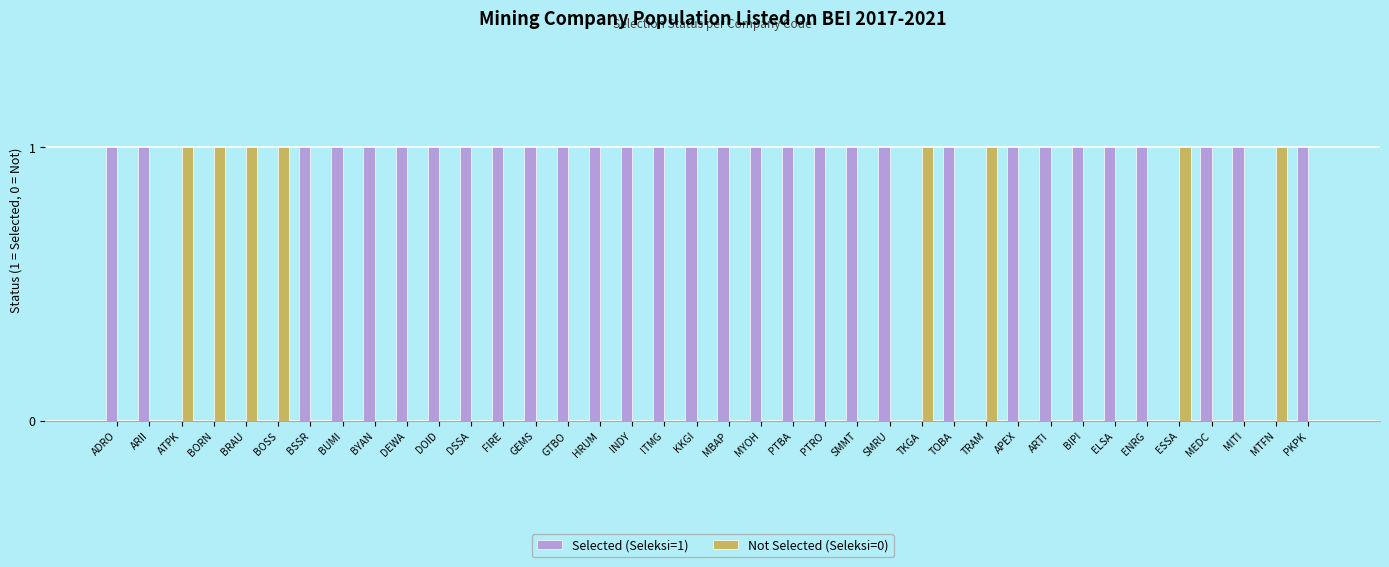

The value of Selected (Seleksi=1) at MTFN is 1. True or false?

False